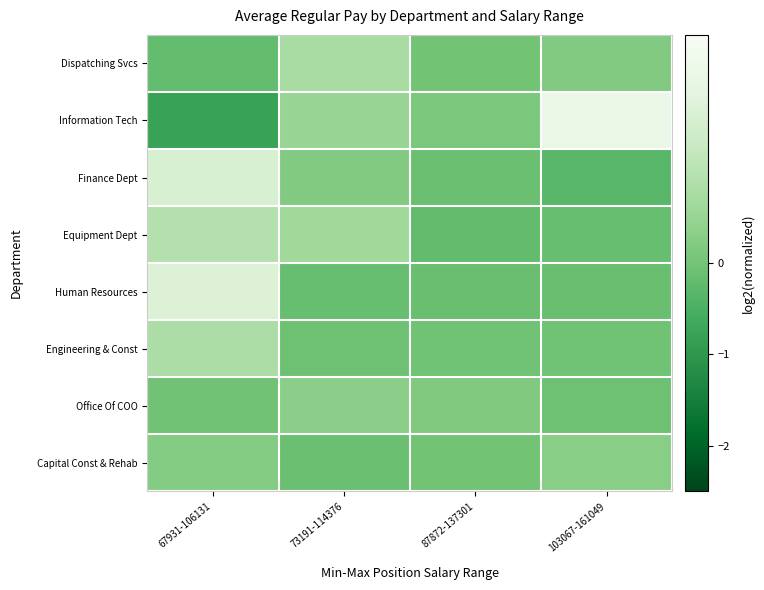

Rank the series by their maximum value, from highest to lowest.

Information Tech, Human Resources, Finance Dept, Equipment Dept, Engineering & Const, Dispatching Svcs, Office Of COO, Capital Const & Rehab